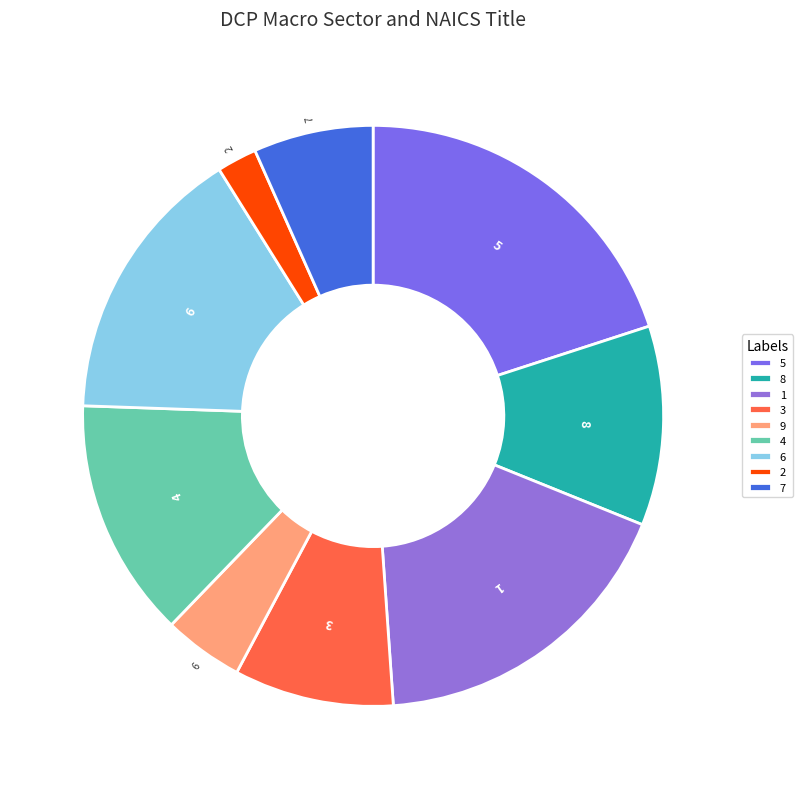

Which has a higher value, 1 or 3?

1